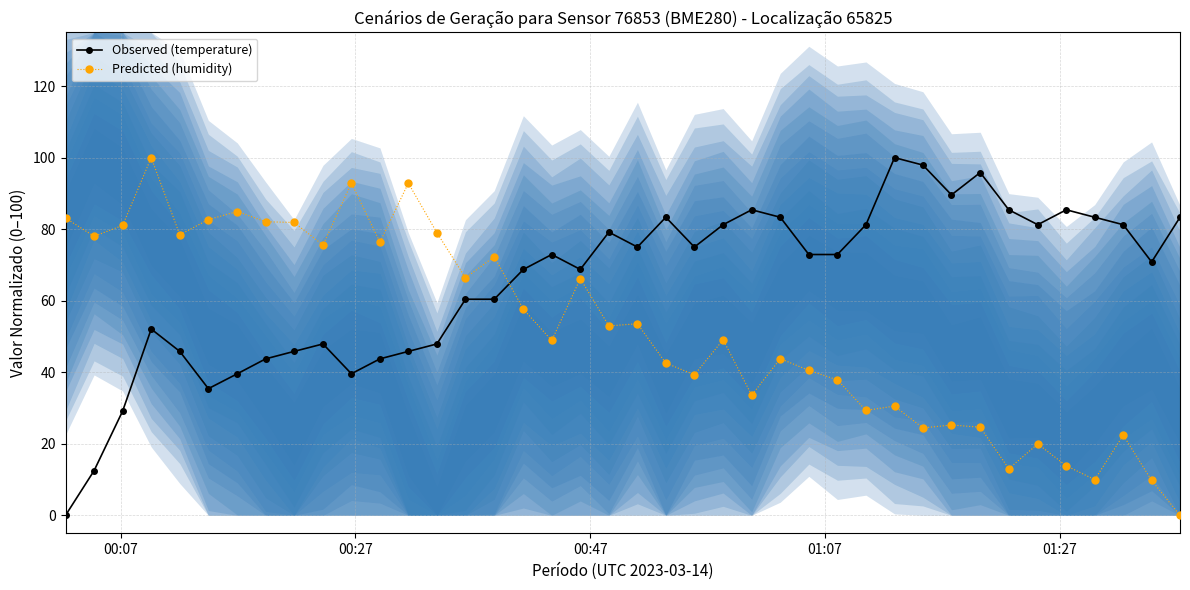

Which series has the largest total across all categories?

Observed (temperature)